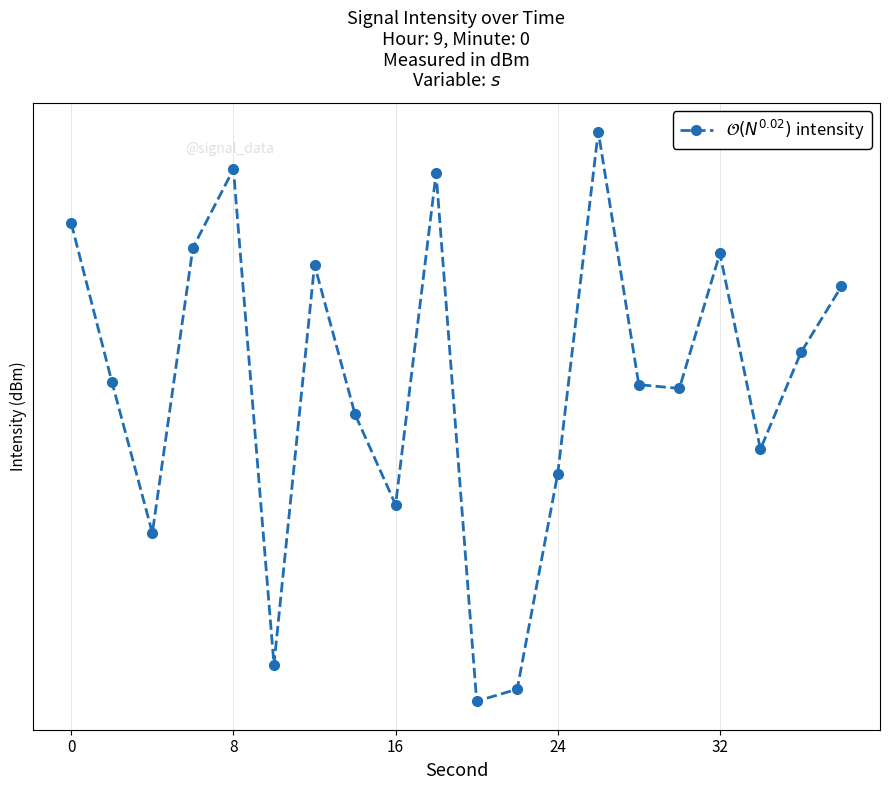

What is the smallest value displayed?

-144.8